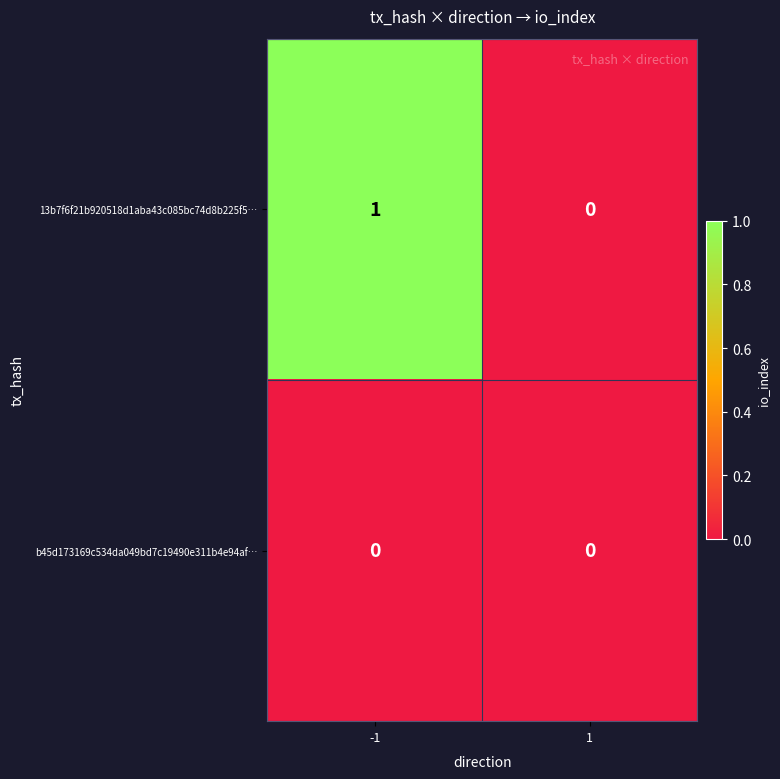

The value of 13b7f6f21b920518d1aba43c085bc74d8b225f5… at -1 is 0. True or false?

False